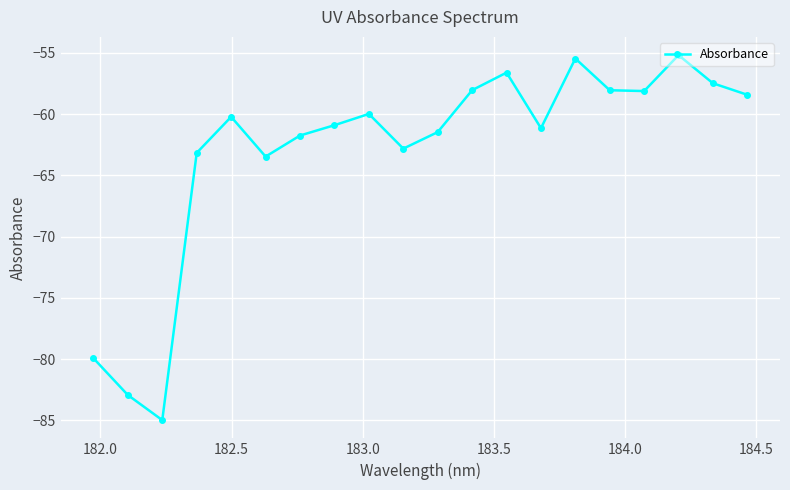

What is the sum of all values?

-1260.1